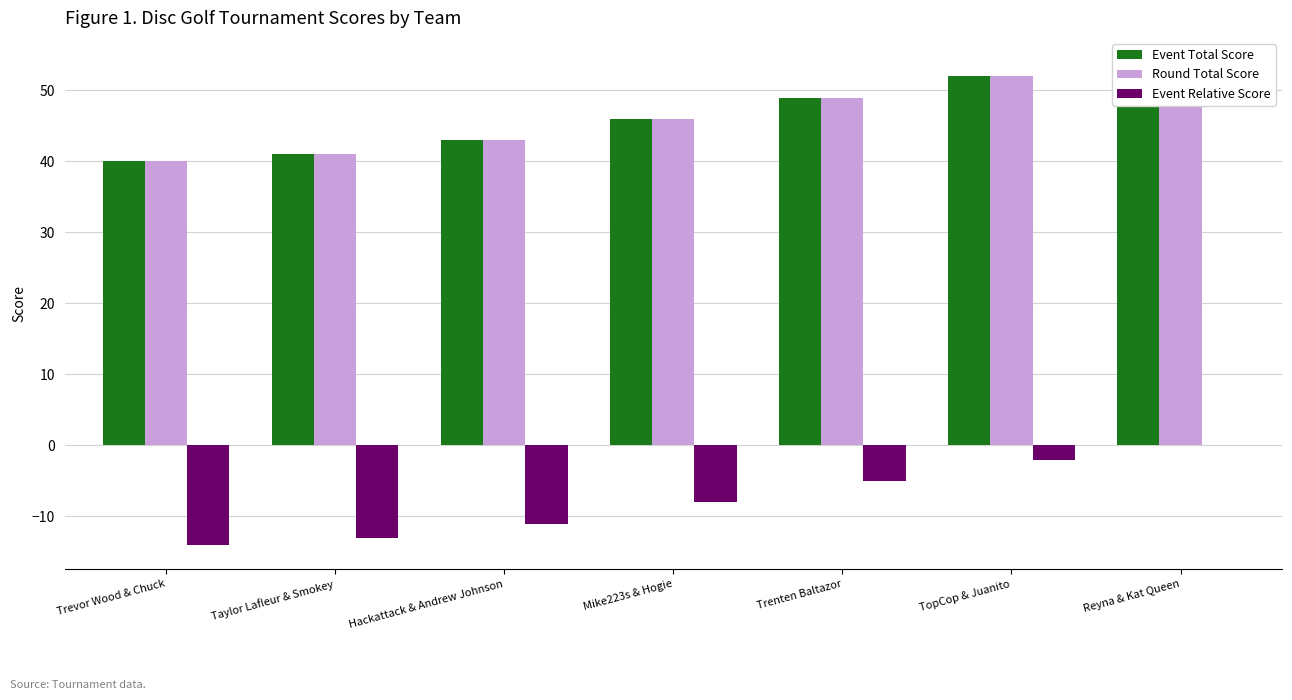

The value of Event Relative Score at Taylor Lafleur & Smokey is -13. True or false?

True